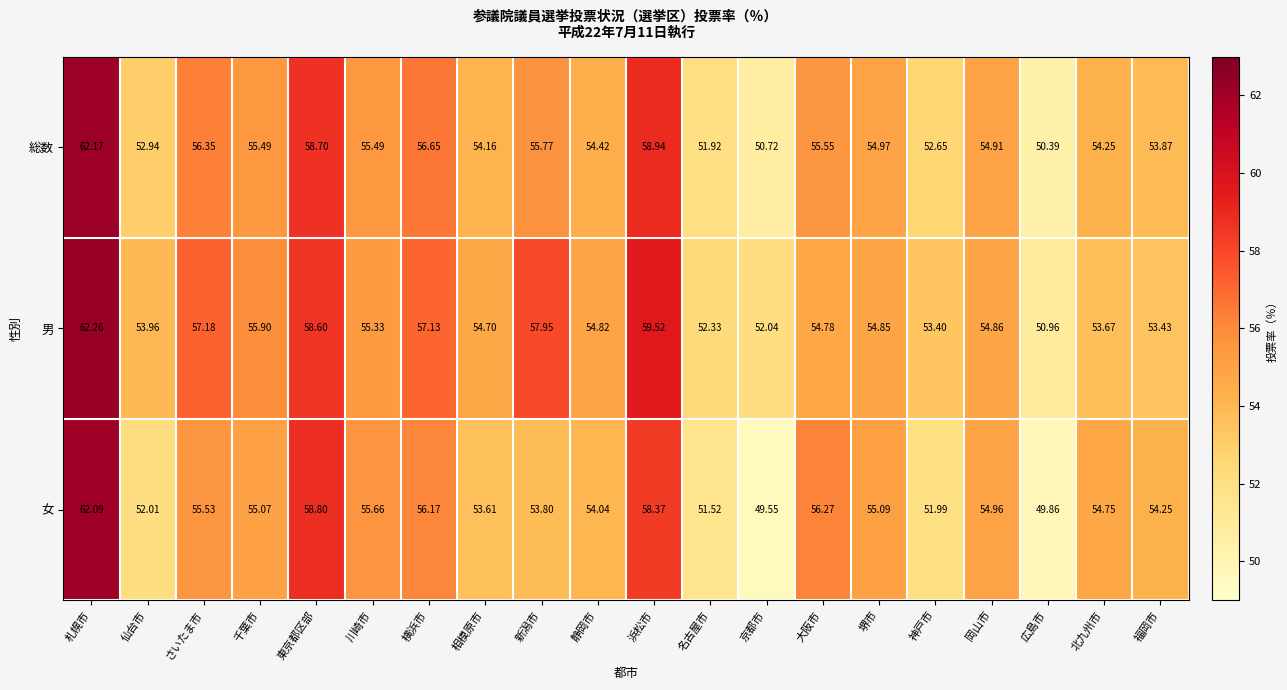

Which category has the lowest value in the 男 series?

広島市